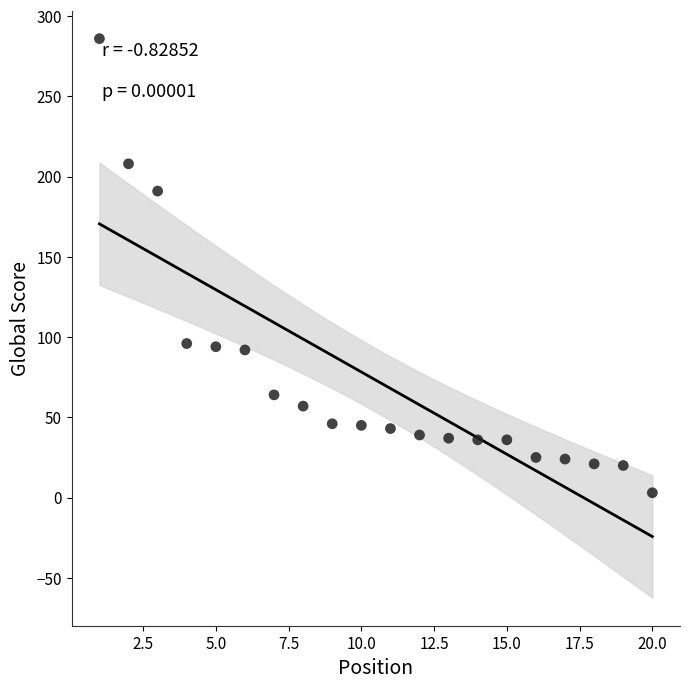

What is the range of X values (max minus min)?

19